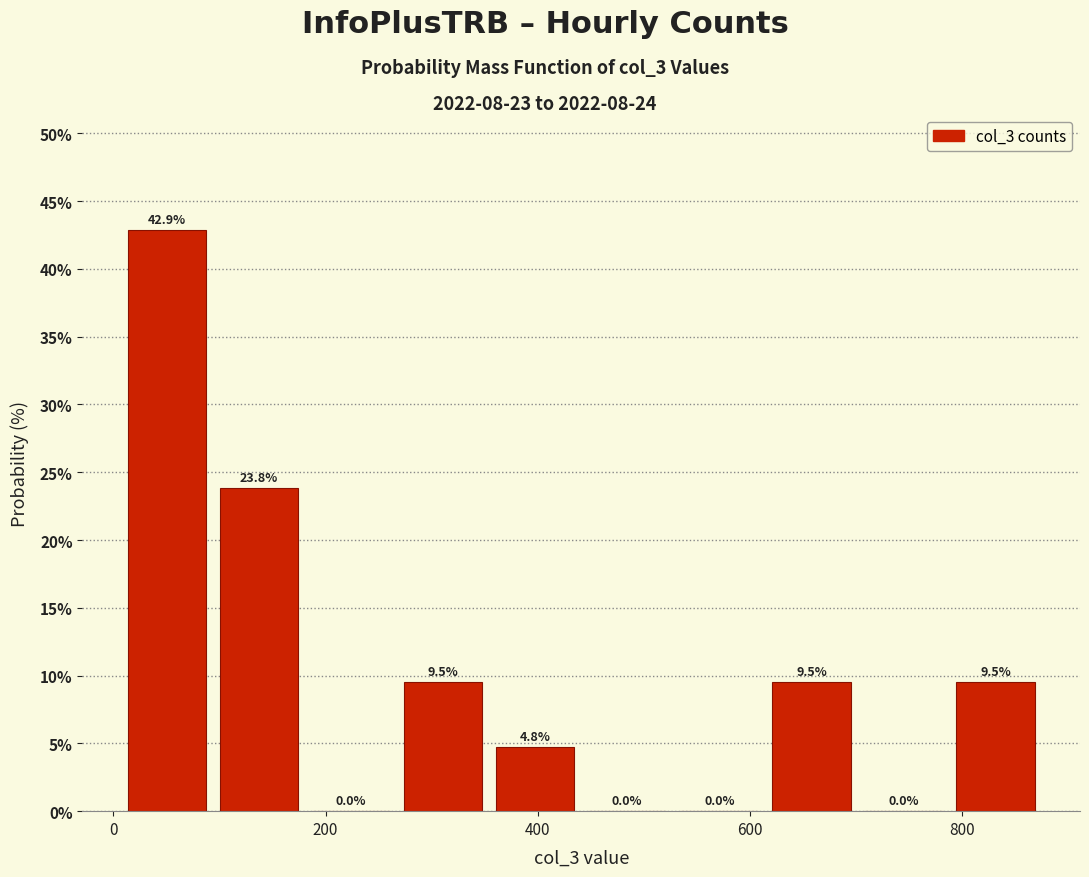

How tall is the bar that spans 100 to 180 on the x-axis? The bar edges are not printed on the chart, so give them approximately, as read against the axis.

23.8